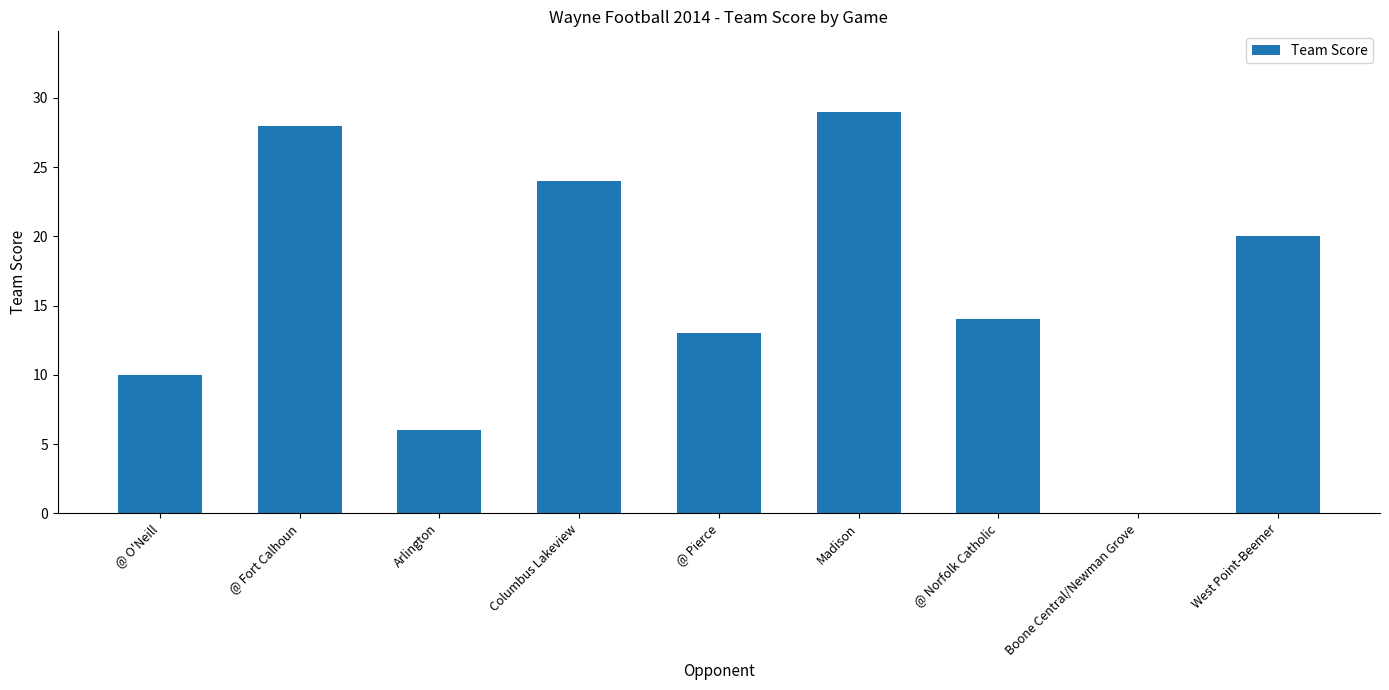

What is the average value?

16